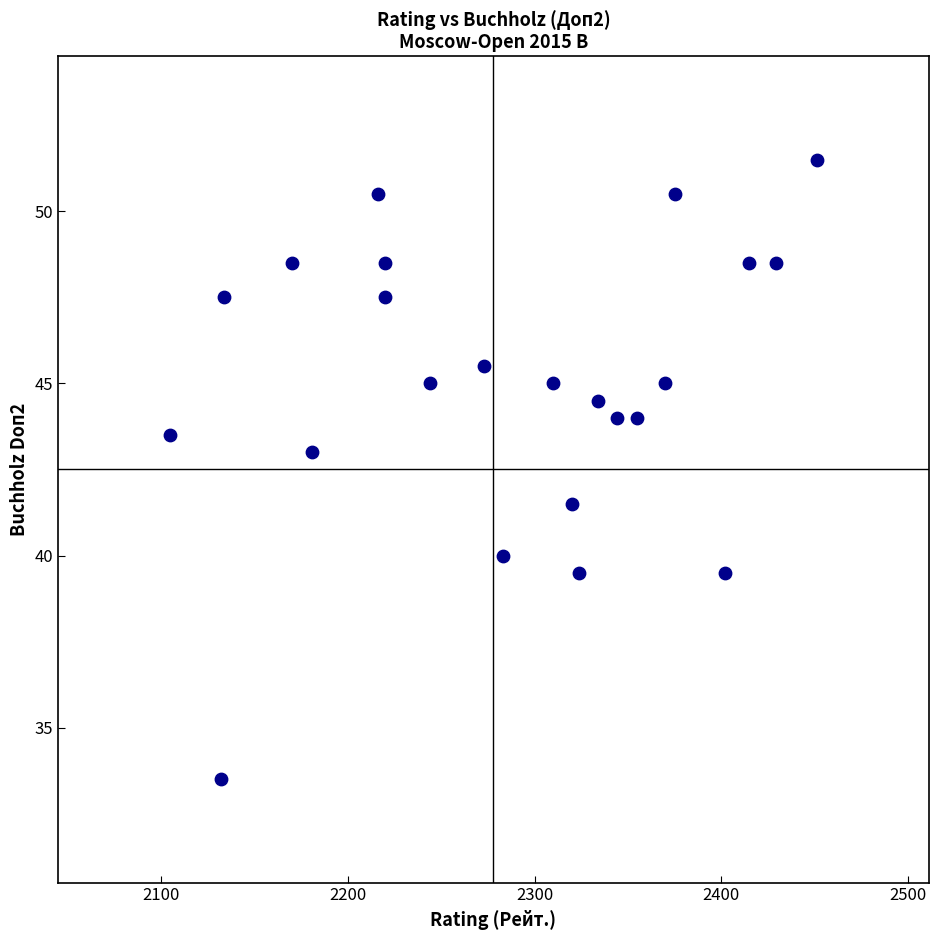

What is the range of X values (max minus min)?

346.0